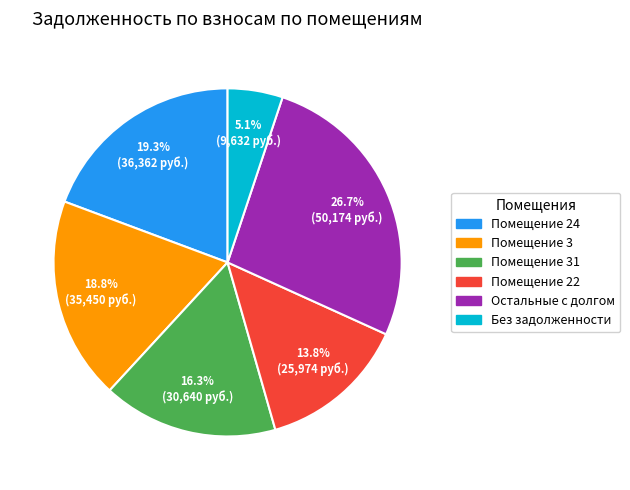

Does any single category account for the majority?

No